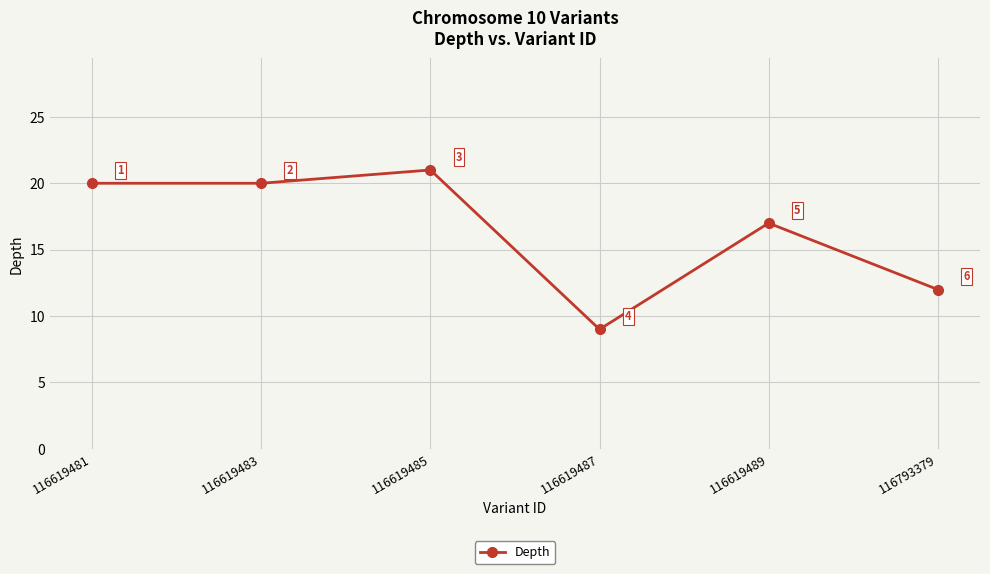

Reading left to right, extract all data points from this chart.

20	20	21	9	17	12